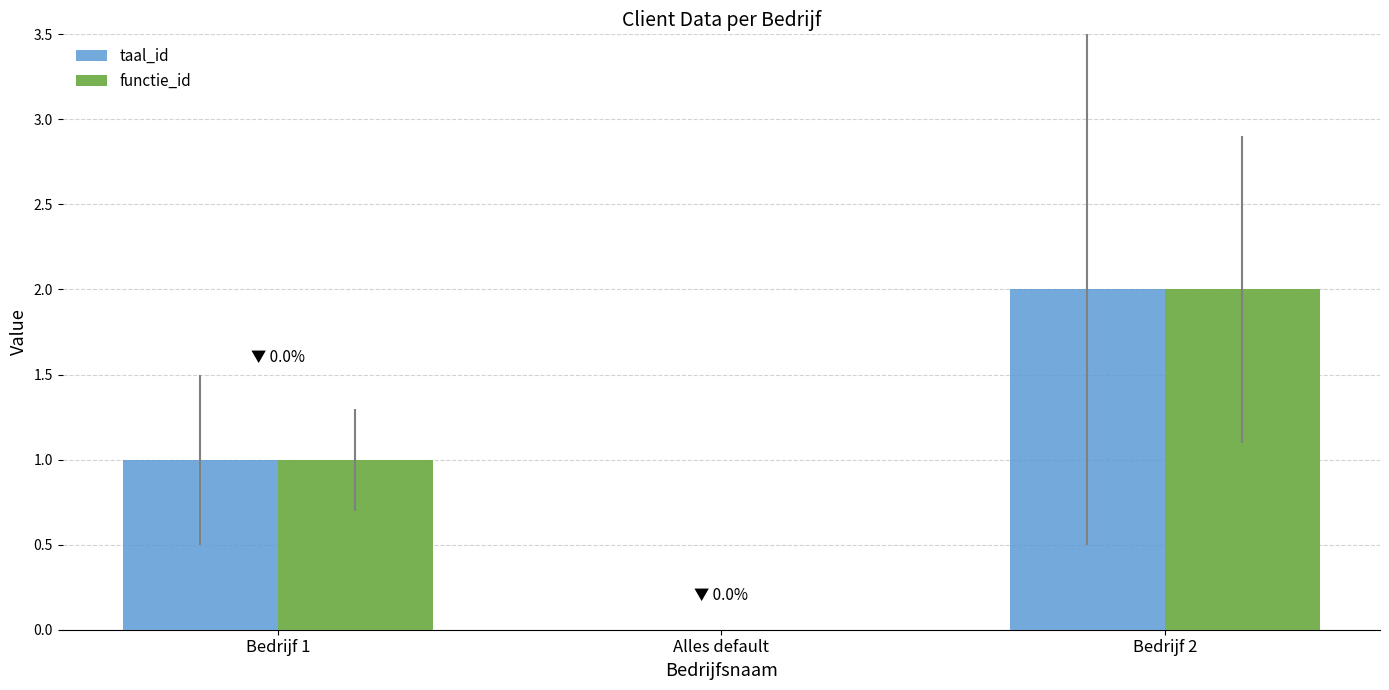

Reading left to right, extract all data points from this chart.

taal_id: Bedrijf 1=1	Alles default=0	Bedrijf 2=2
functie_id: Bedrijf 1=1	Alles default=0	Bedrijf 2=2